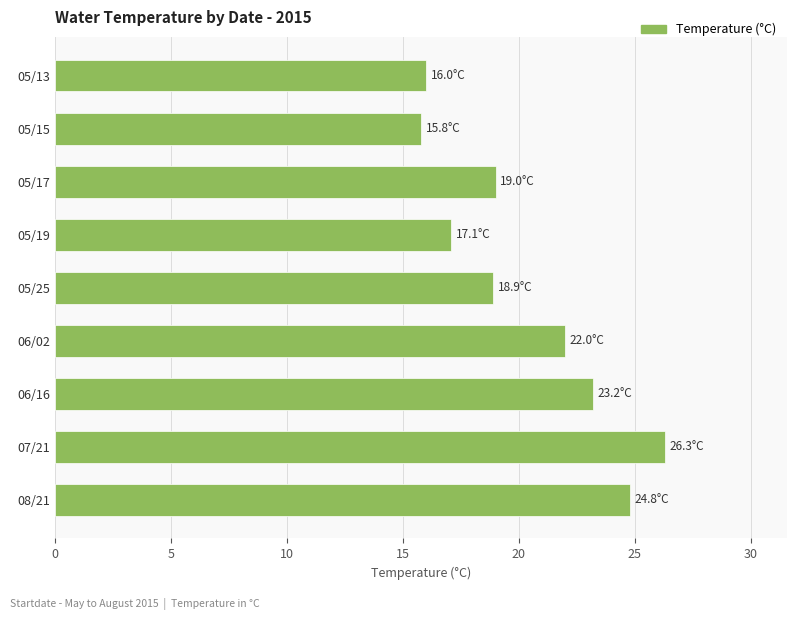

Between 08/21 and 05/13, which is larger?

08/21